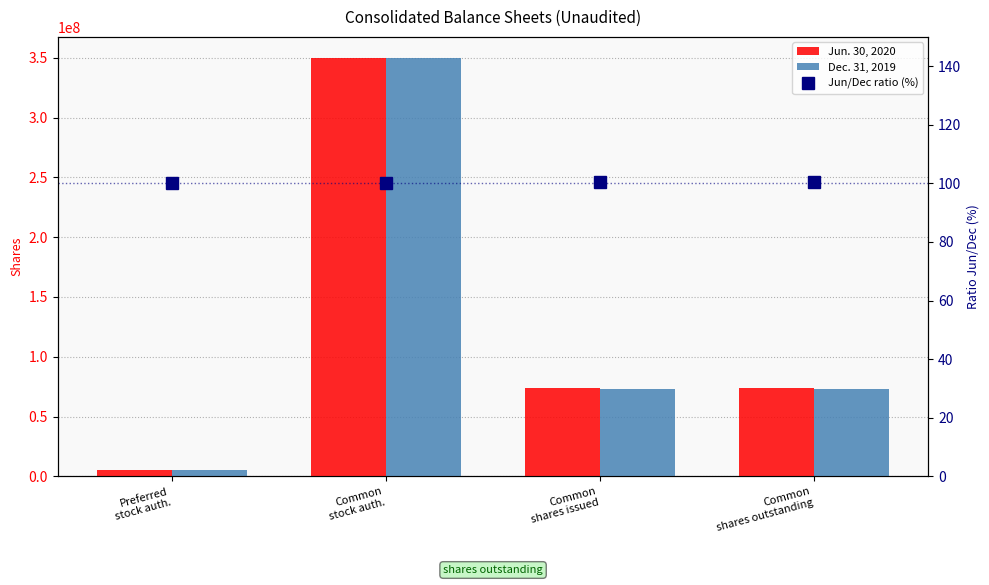

How many data points does each series have?

4